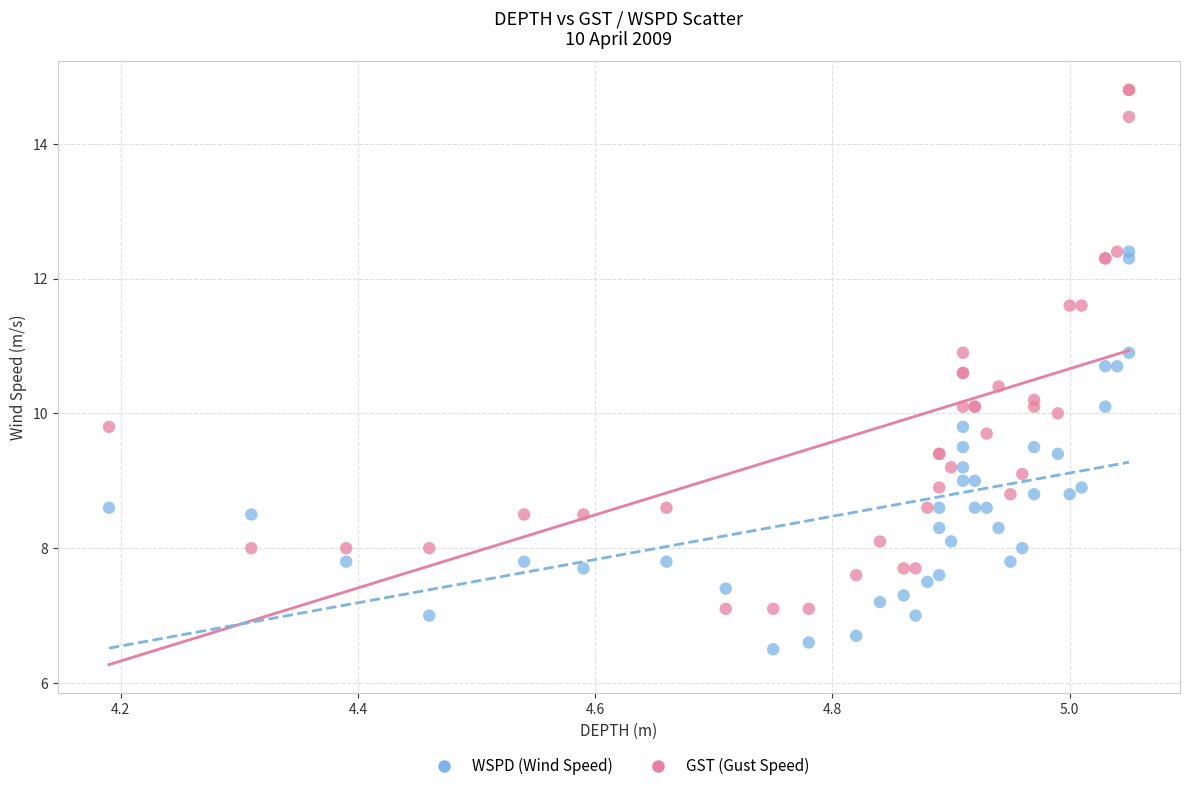

Which series contains the highest Y value?

GST (Gust Speed)